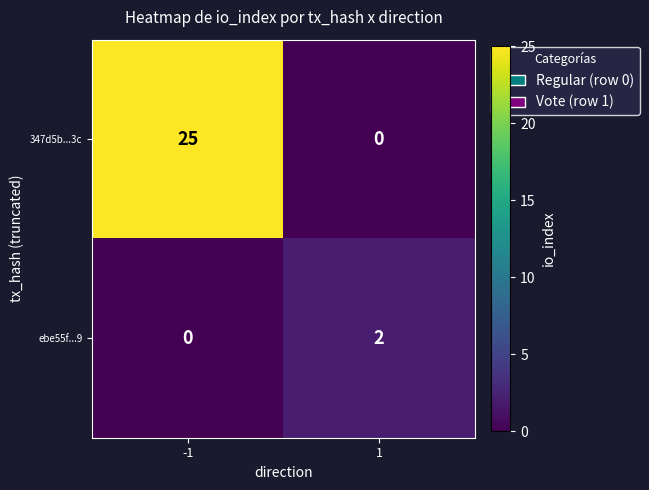

What is the sum of the 347d5b...3c values at 1 and -1?

25